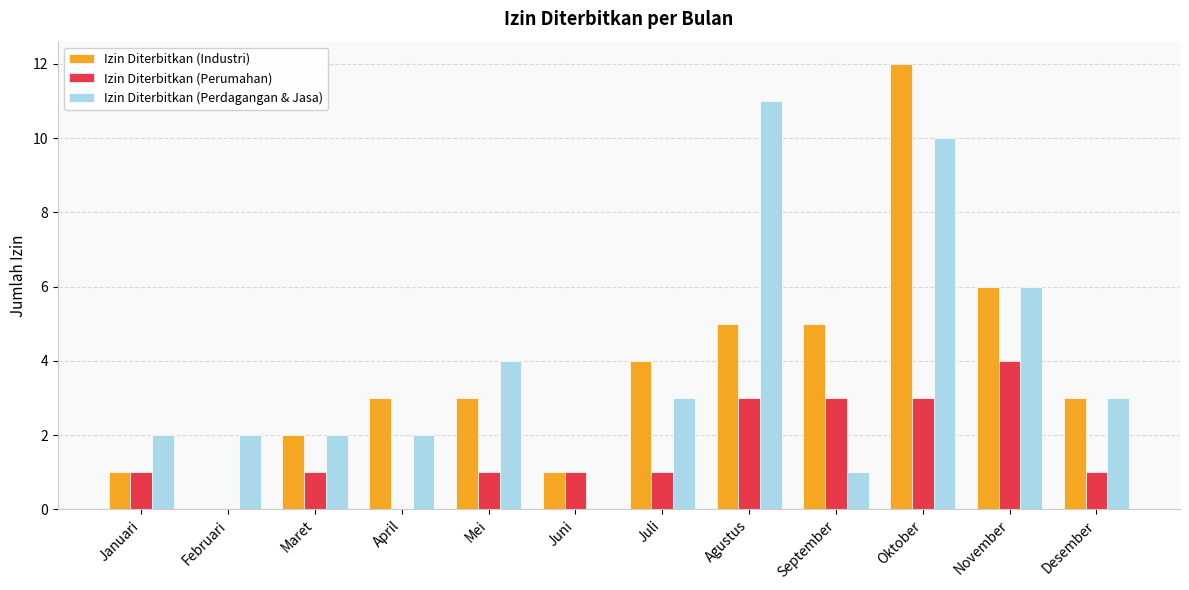

At which category does the chart reach its peak across all series?

Oktober